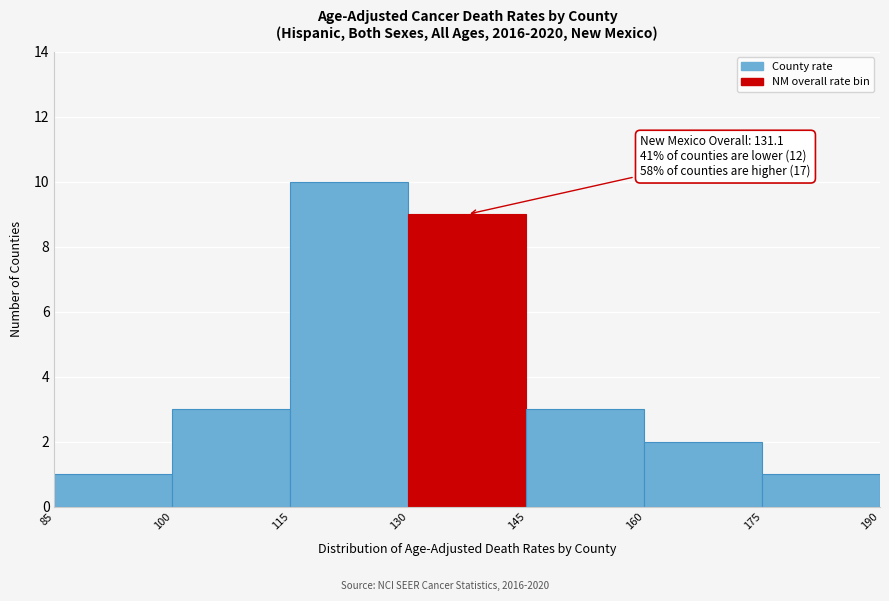

Which range on the x-axis has the tallest bar?

115 to 130